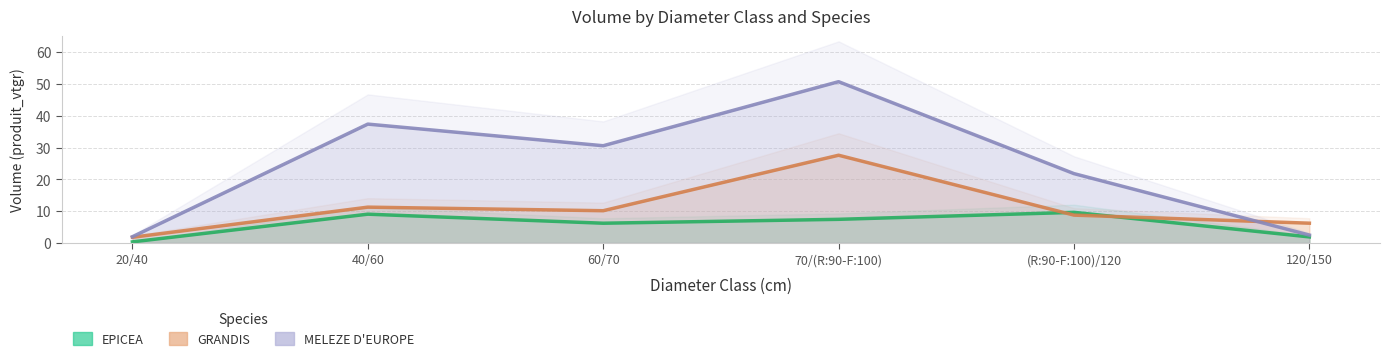

Reading left to right, transcribe all the data shown in this chart.

EPICEA: 20/40=0.3	40/60=9.1	60/70=6.2	70/(R:90-F:100)=7.4	(R:90-F:100)/120=9.6	120/150=1.9
GRANDIS: 20/40=1.8	40/60=11.3	60/70=10.1	70/(R:90-F:100)=27.6	(R:90-F:100)/120=8.8	120/150=6.2
MELEZE D'EUROPE: 20/40=2.0	40/60=37.4	60/70=30.6	70/(R:90-F:100)=50.7	(R:90-F:100)/120=21.8	120/150=2.5